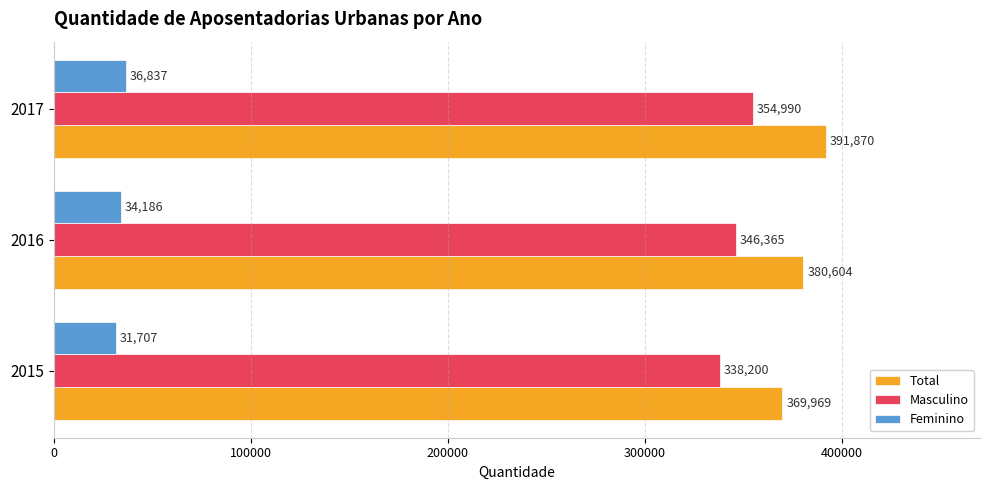

What is the average value of the Feminino series?

34243